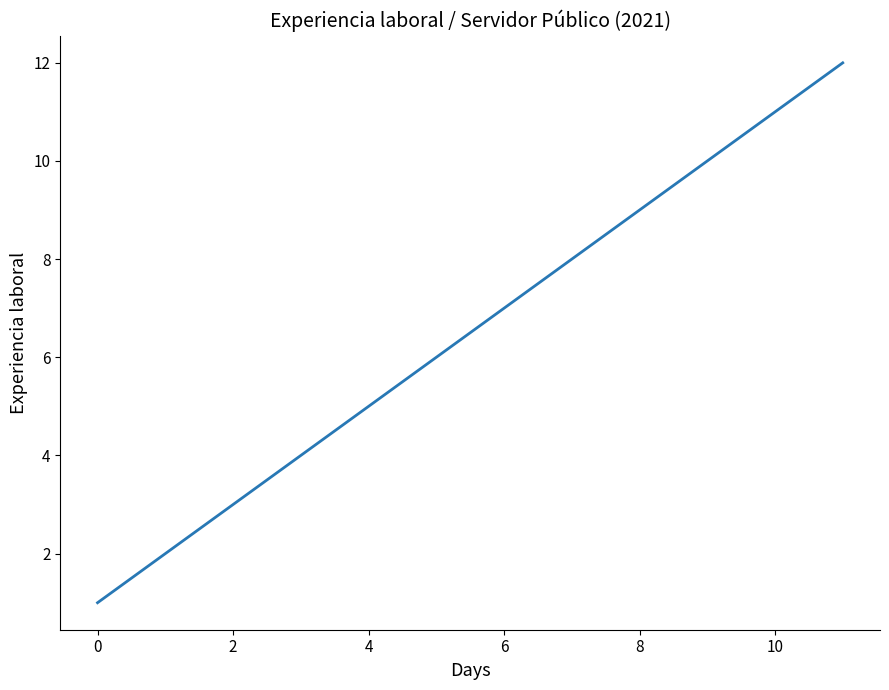

What is the greatest value displayed?

12